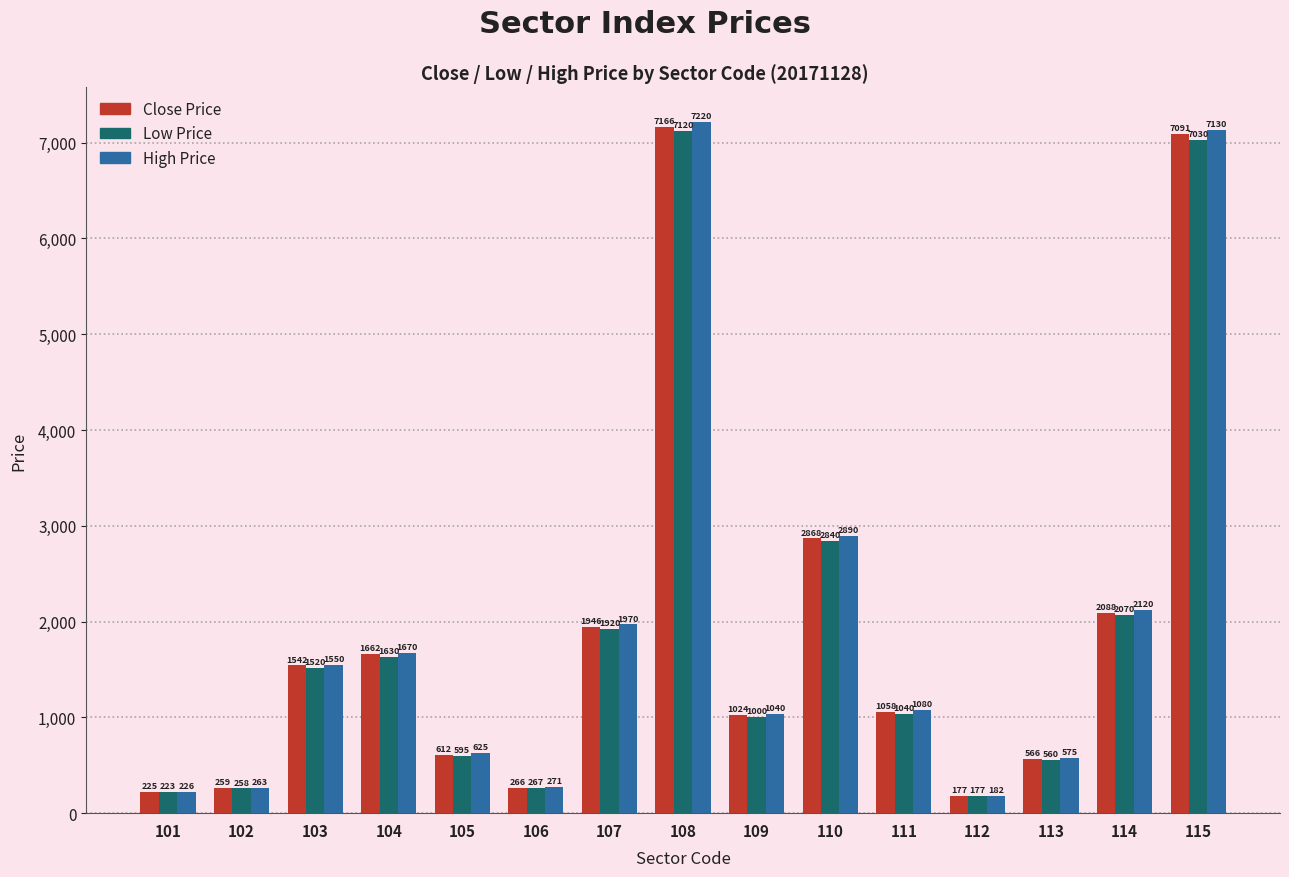

Which series has the widest spread of values?

High Price